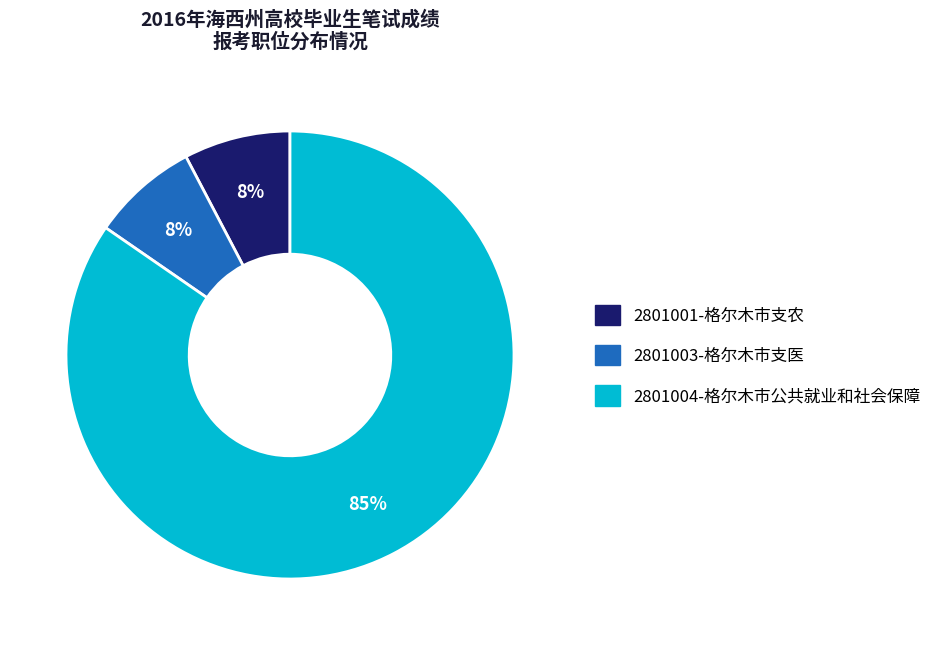

The 2801004-格尔木市公共就业和社会保障 slice represents 96% of the pie. True or false?

False